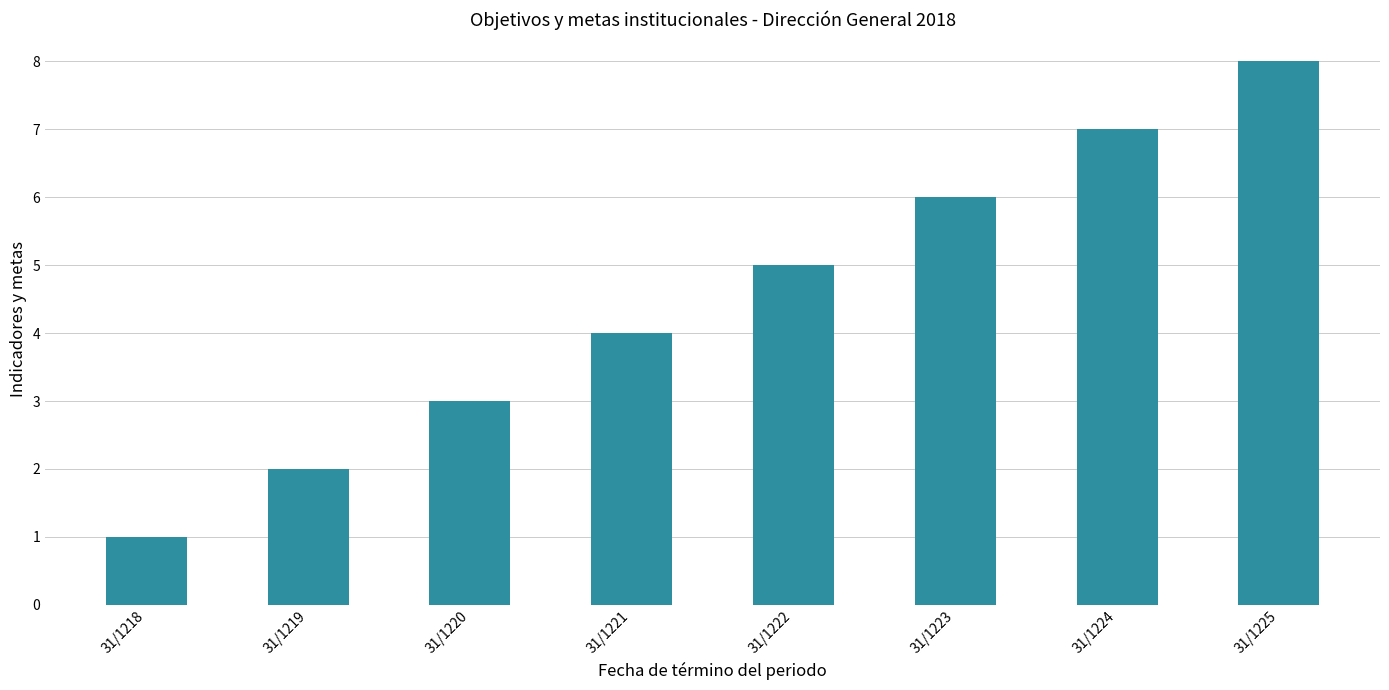

What is the sum of all values?

36